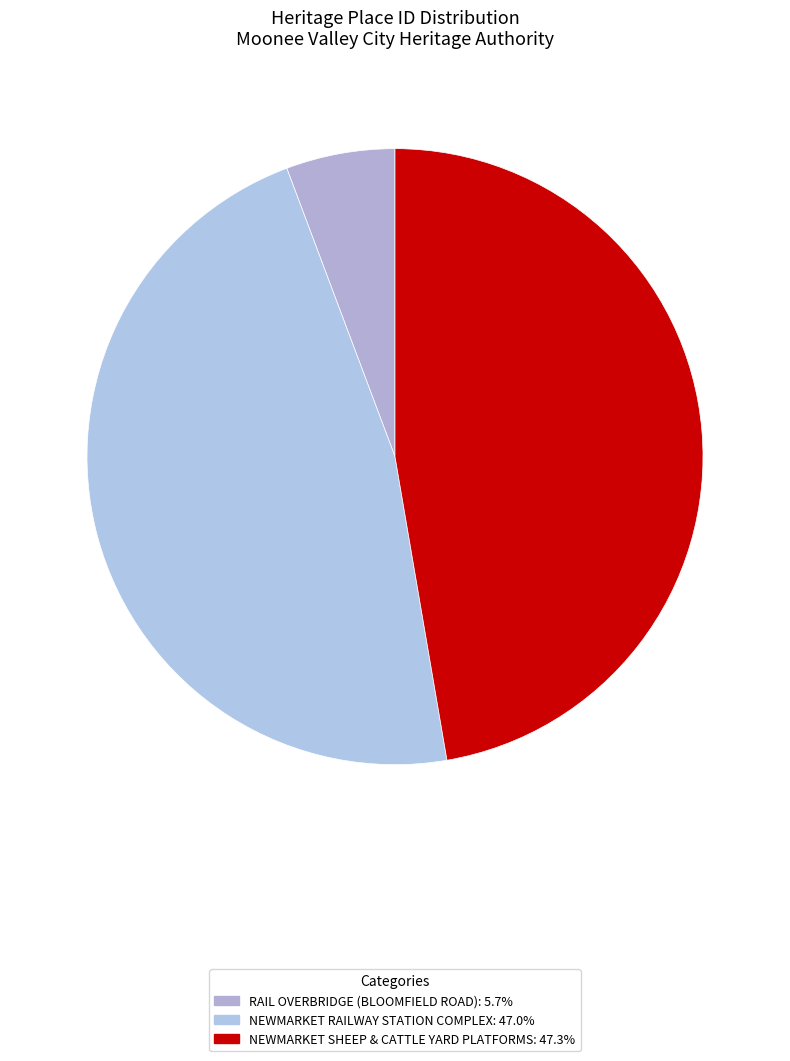

To the nearest percent, what percentage of the pie is NEWMARKET SHEEP & CATTLE YARD PLATFORMS?

47%